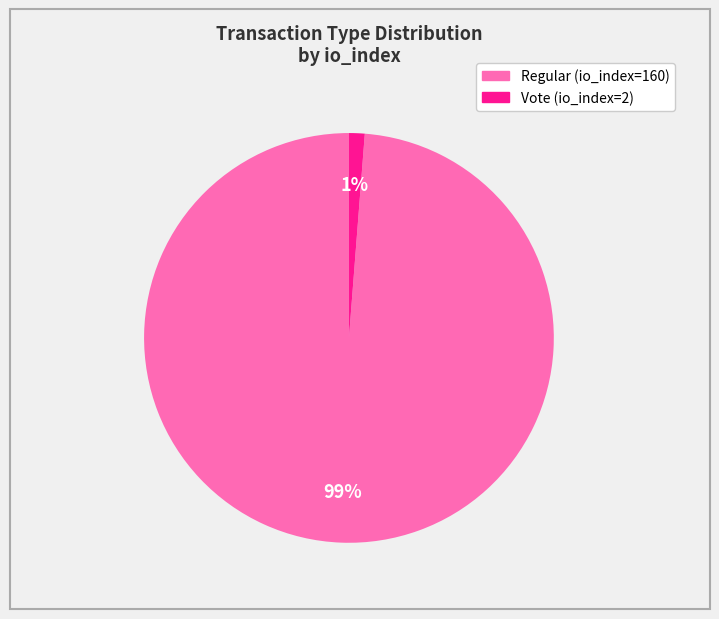

To the nearest percent, what is the combined percentage of Vote (io_index=2) and Regular (io_index=160)?

100%